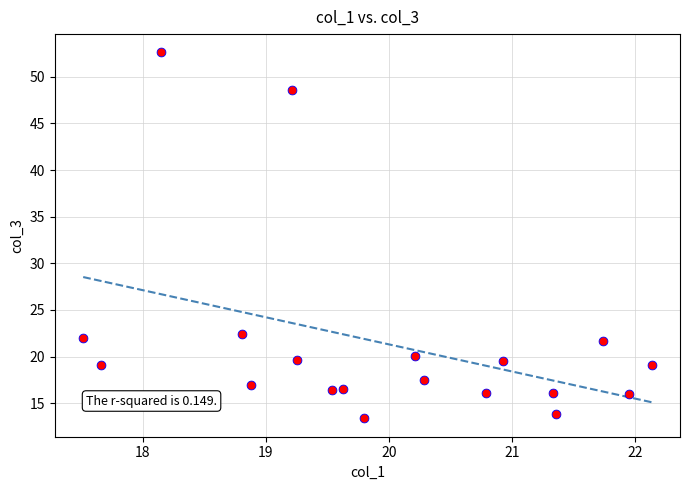

What is the range of X values (max minus min)?

4.6